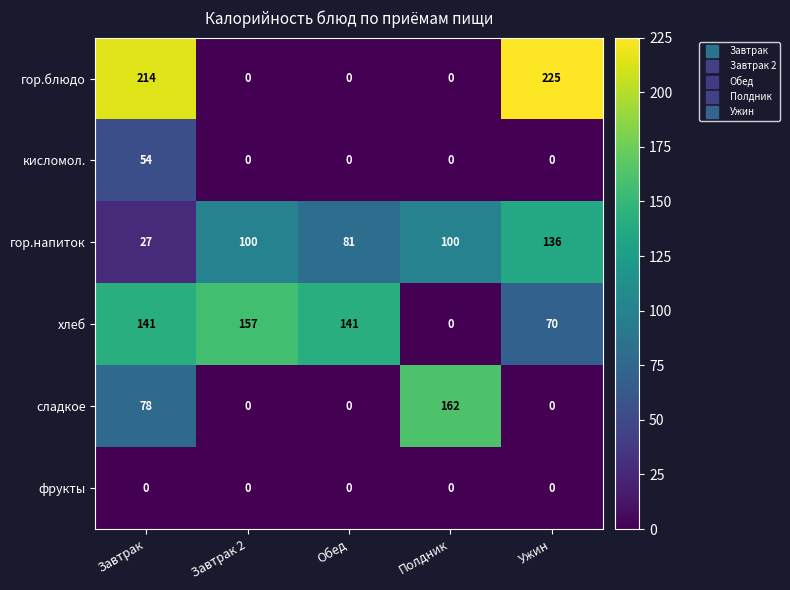

Count the гор.напиток values in the range 81 to 100.

3